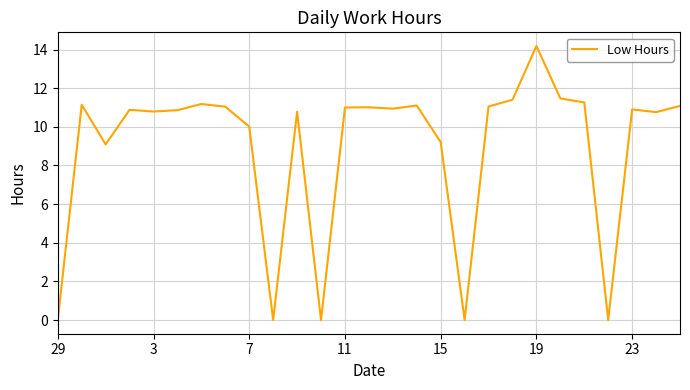

What is the greatest value displayed?

14.2